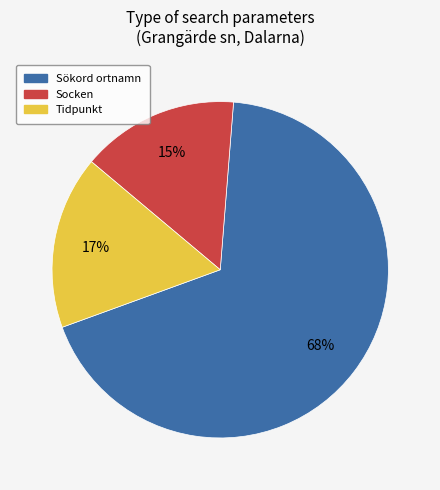

How many slices are in this pie chart?

3